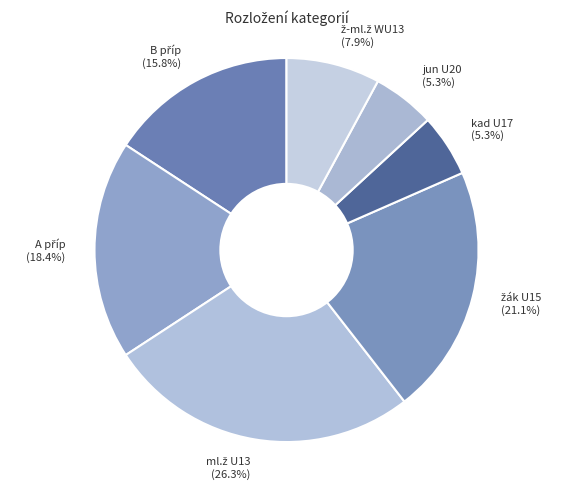

What percentage is NOT represented by jun U20?

94.7%